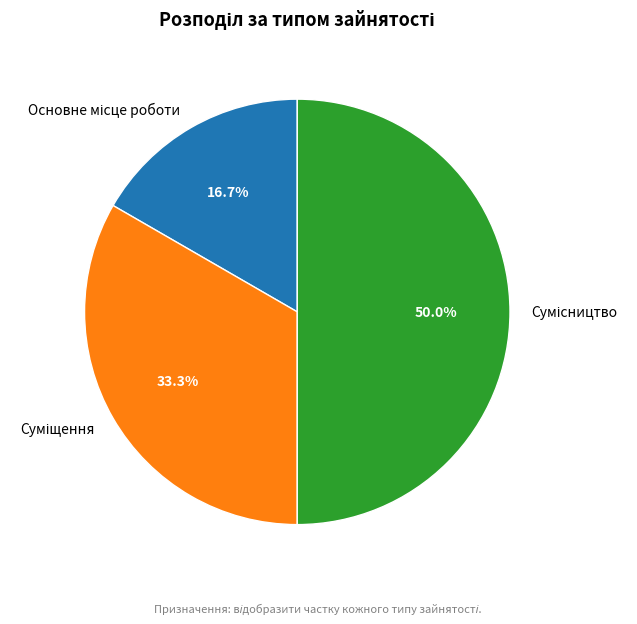

Which category has the biggest portion of the pie?

Сумісництво